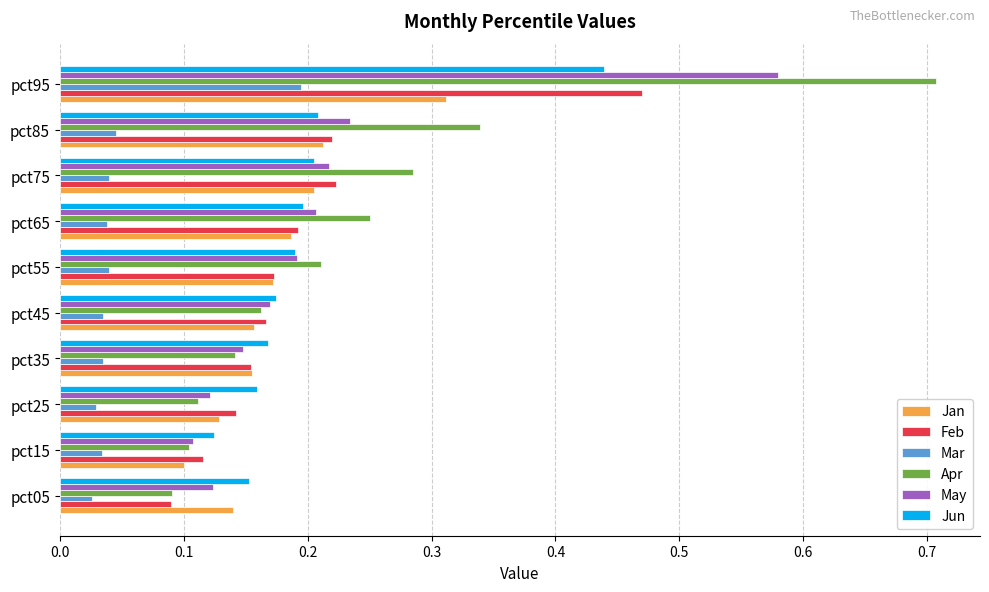

At pct95, list the series in order from largest to smallest.

Apr, May, Feb, Jun, Jan, Mar